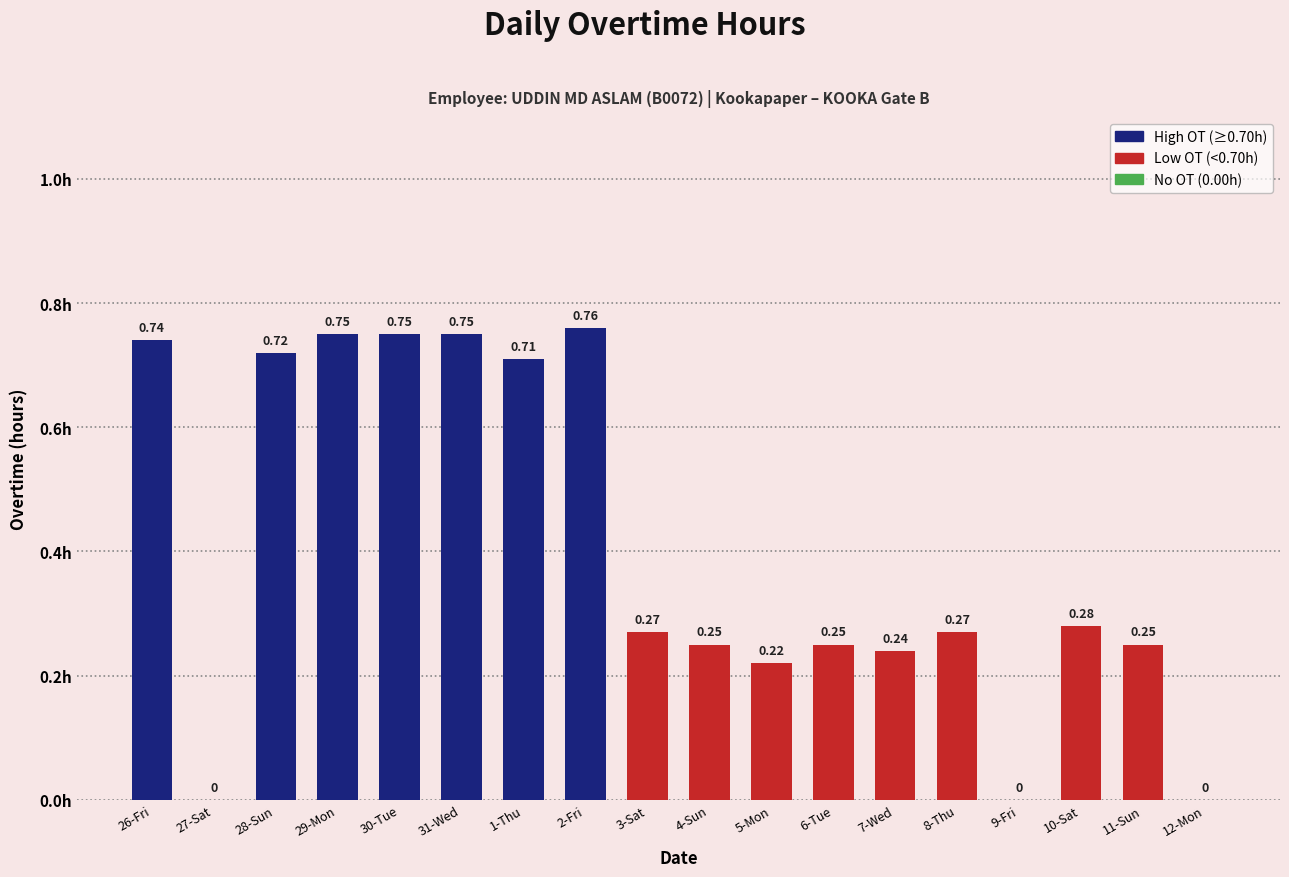

What is the sum of the values at 31-Wed and 6-Tue?

1.0